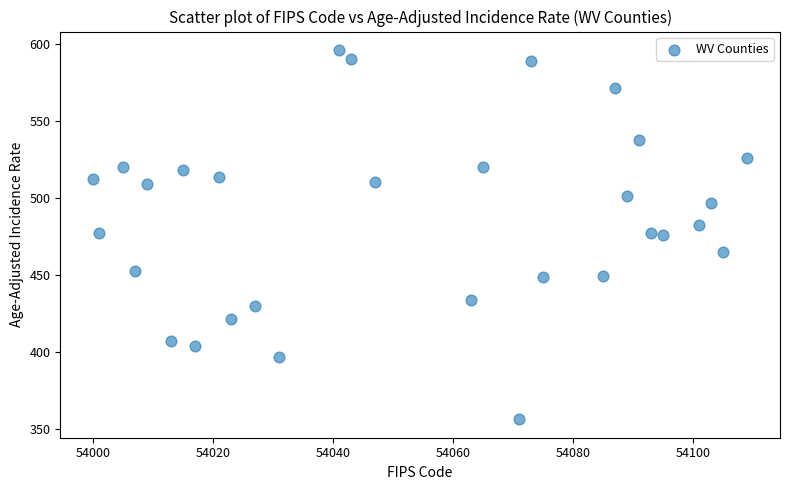

What is the range of X values (max minus min)?

109.0